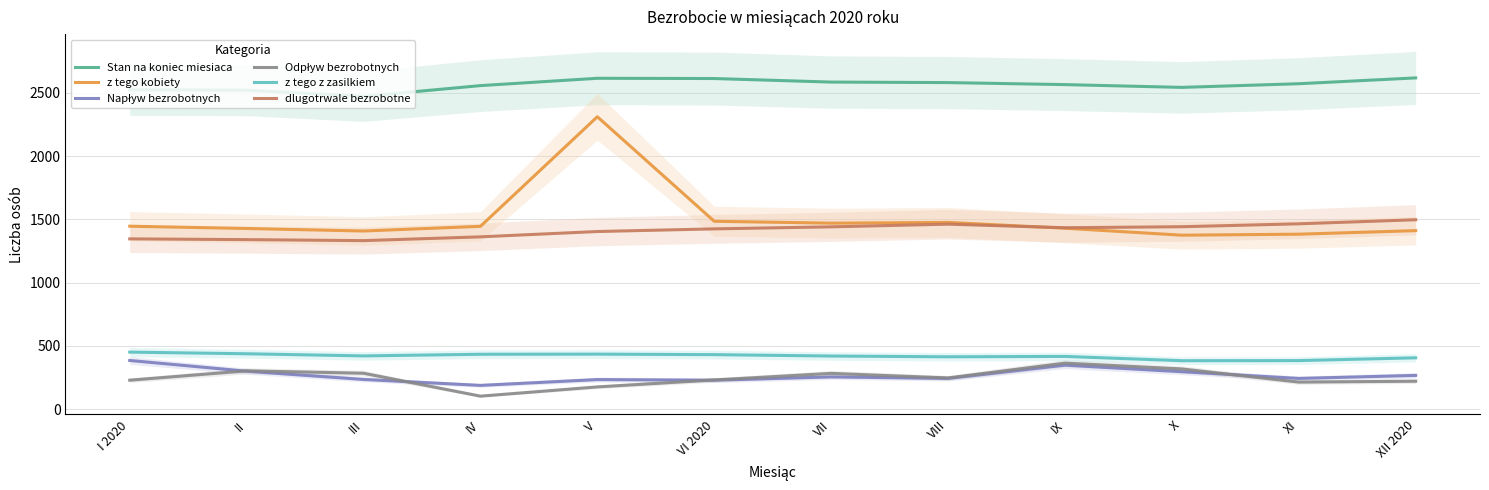

What is the difference between the highest and lowest values at VIII?

2338